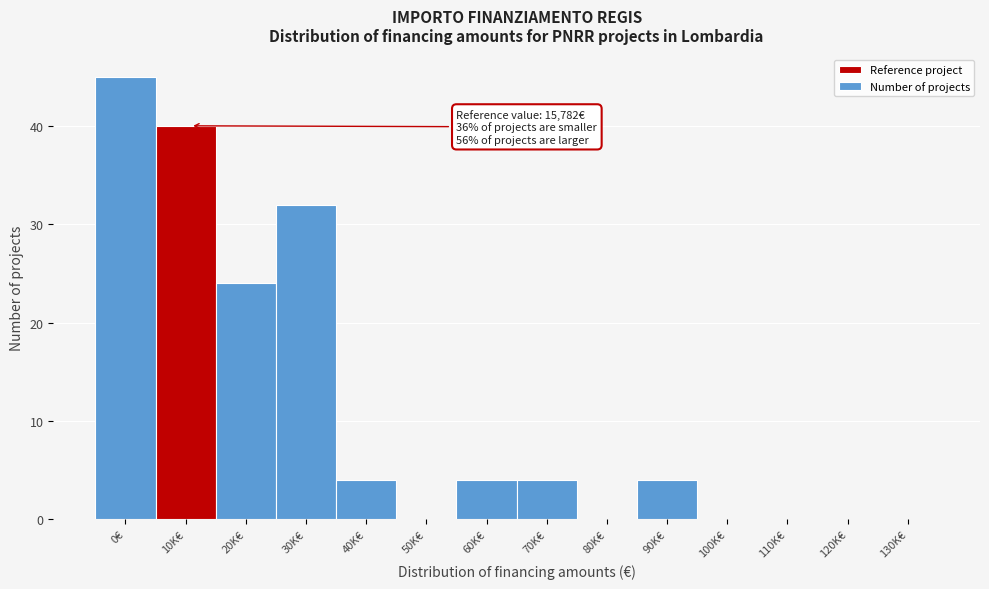

Reading right to left, what are all the values shown in this chart?

130K€=0	120K€=0	110K€=0	100K€=0	90K€=4	80K€=0	70K€=4	60K€=4	50K€=0	40K€=4	30K€=32	20K€=24	10K€=40	0€=45